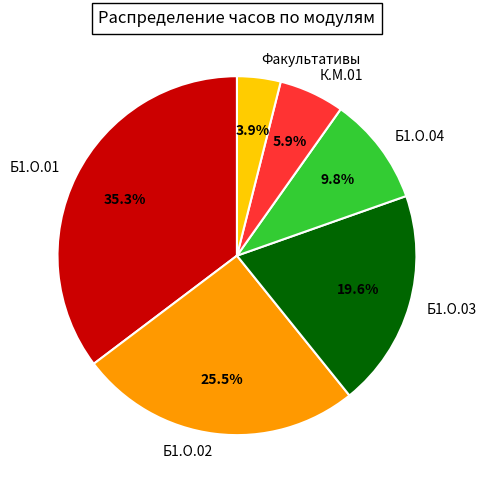

Between К.М.01 and Б1.О.03, which is larger?

Б1.О.03